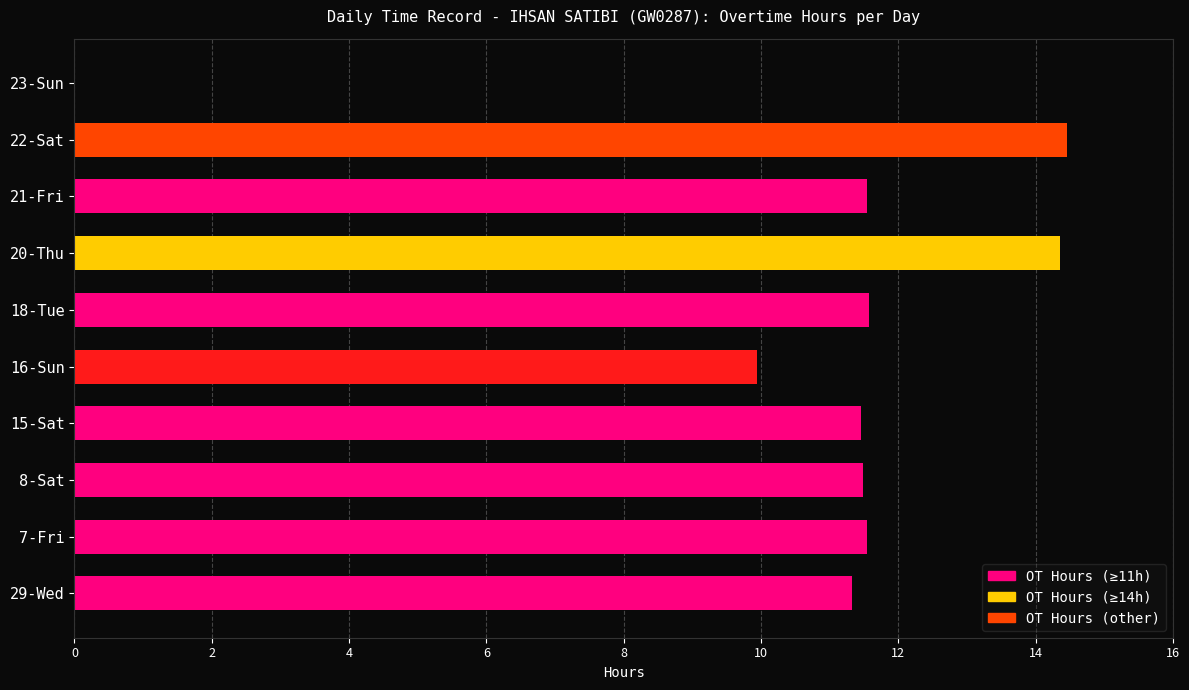

Does the chart contain stacked bars?

No